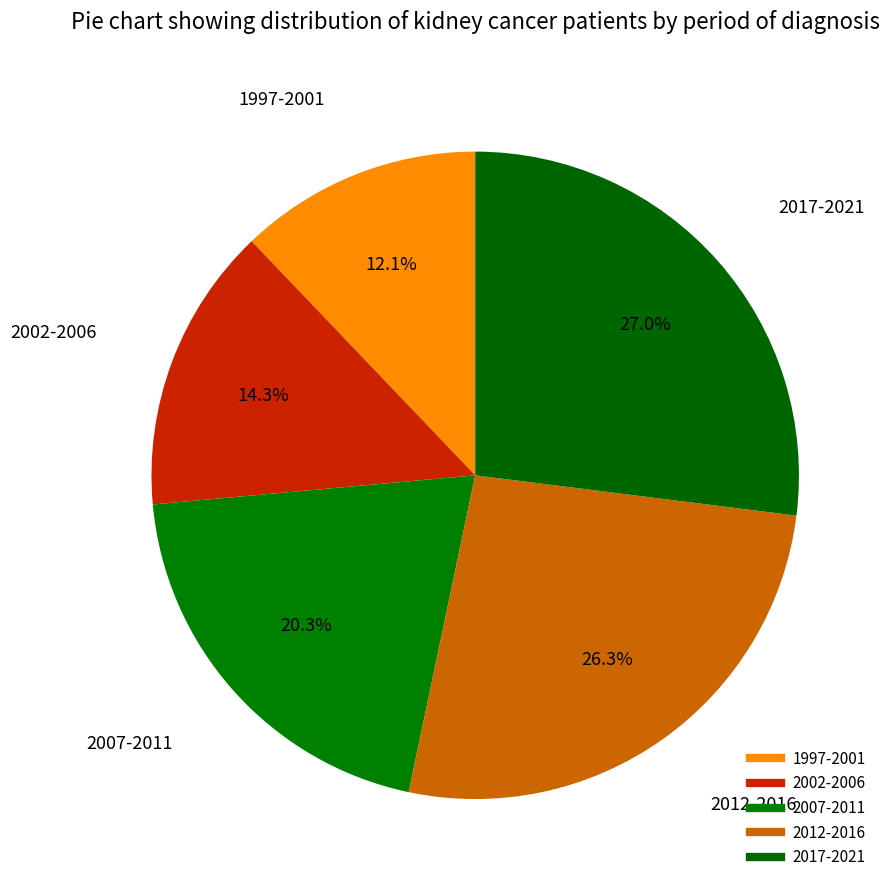

Is there any slice that represents more than half of the pie?

No